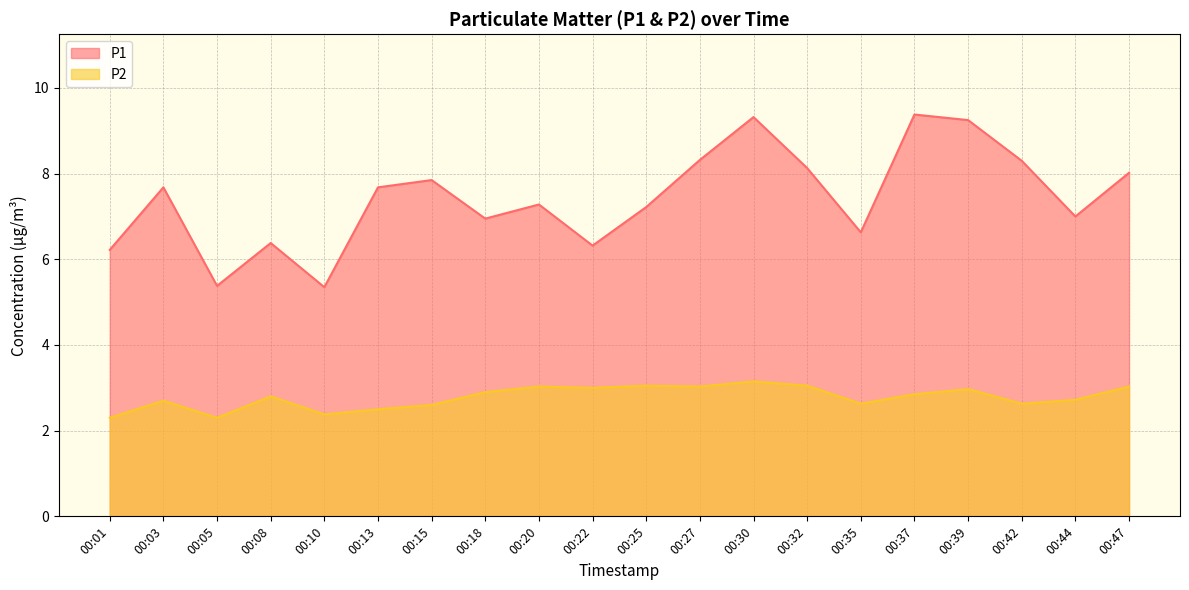

The value of P2 at 00:13 is 2.5. True or false?

True